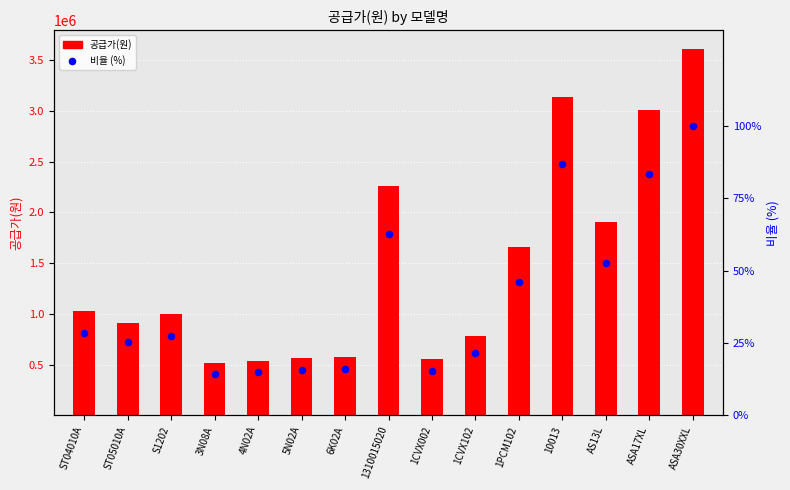

What is the total value across all series at ASA17XL?

3009603.3